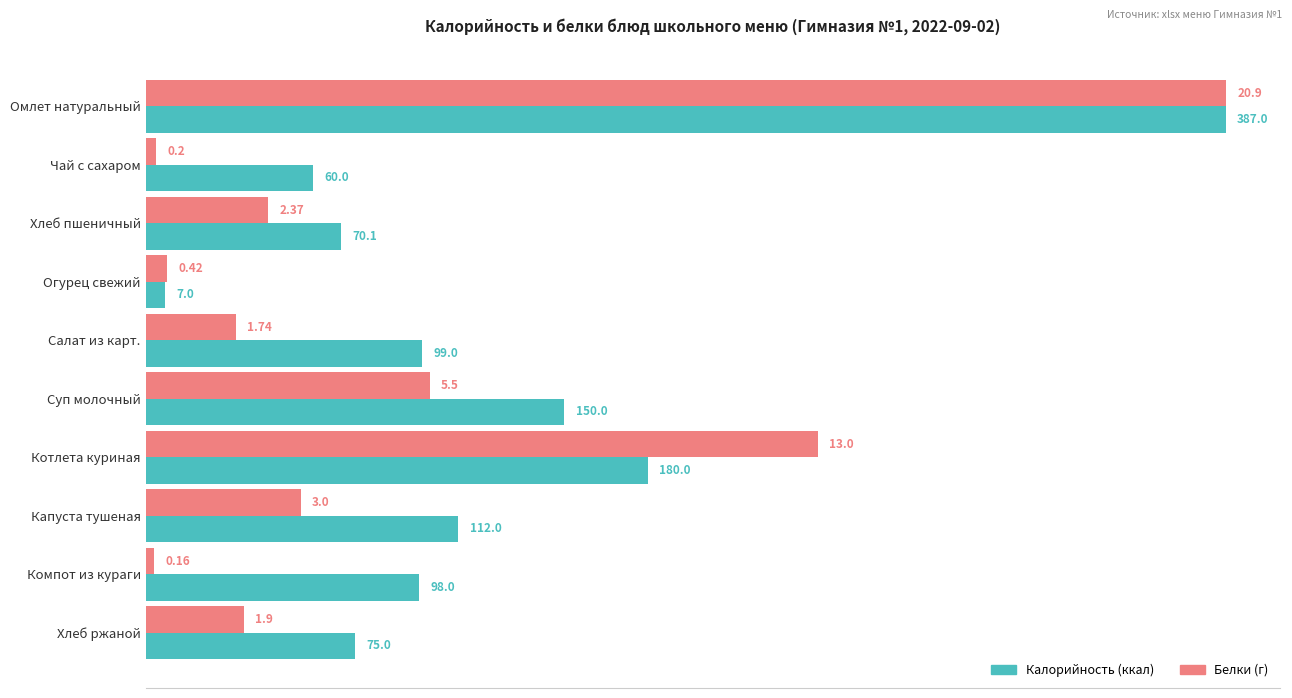

At which category is the sum across all series the highest?

Омлет натуральный